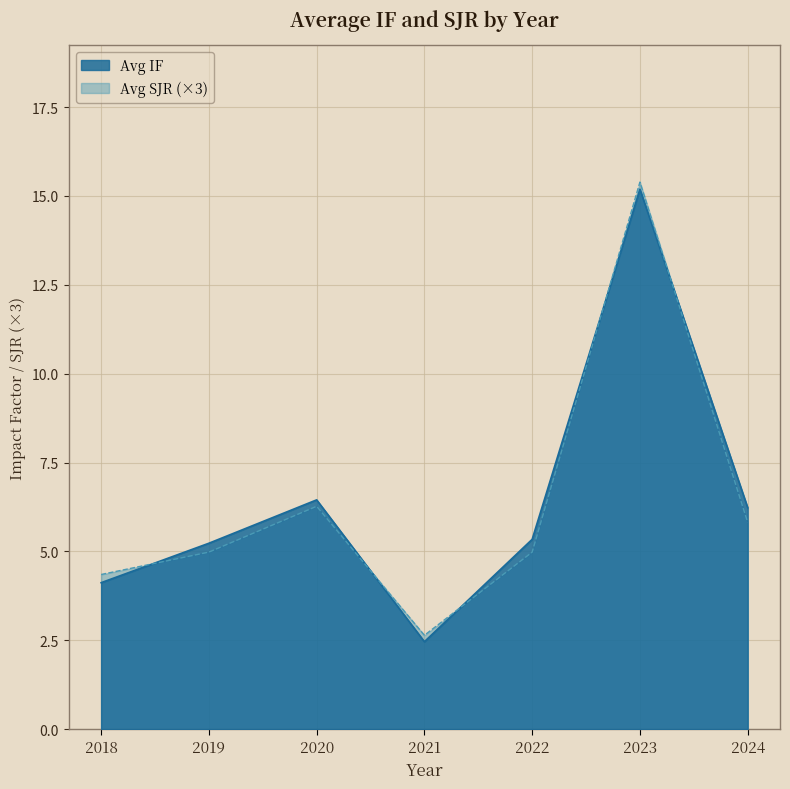

True or false: Avg IF has more than 1 points higher than both neighbors.

True